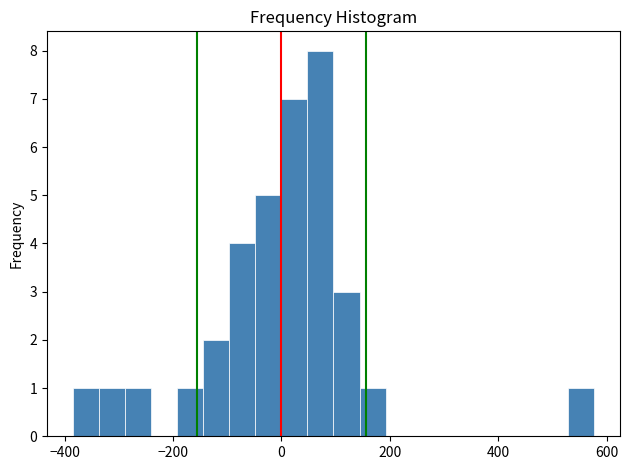

Around what value on the x-axis is the tallest bar? Give the approximate position of its centre, as read against the axis.

80